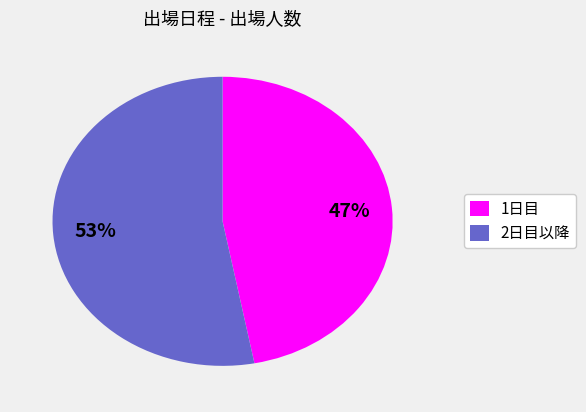

Do 2日目以降 and 1日目 together represent more than half of the pie?

Yes